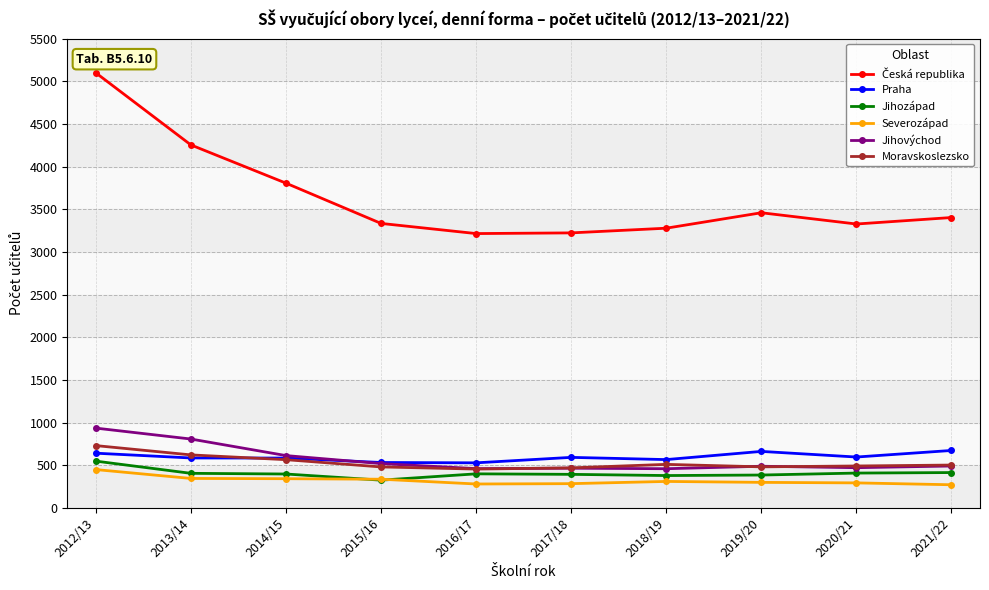

What position from the left is 2020/21?

9